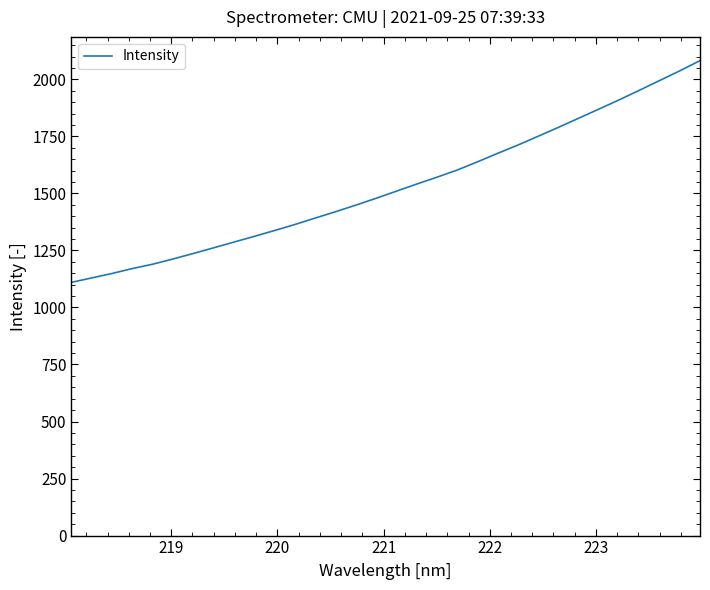

What is the greatest value displayed?

2081.9